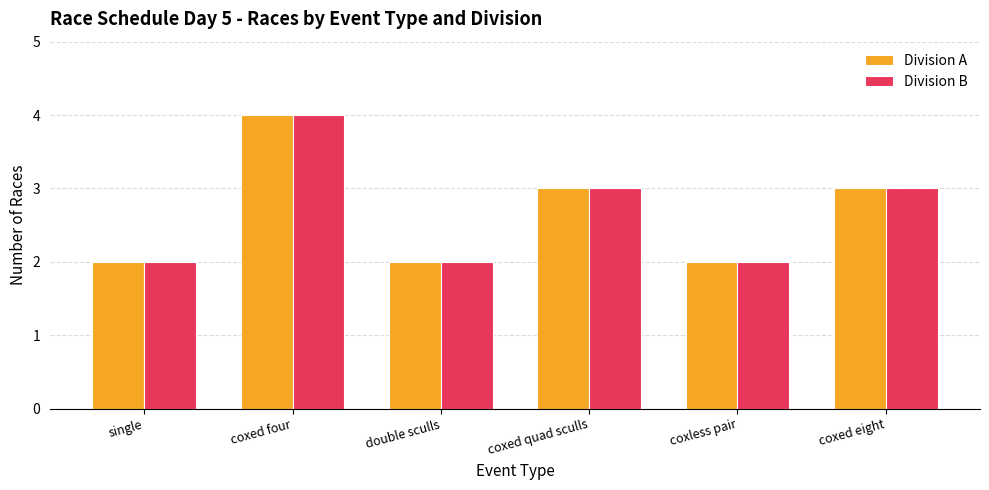

What is the average value of the Division B series?

3